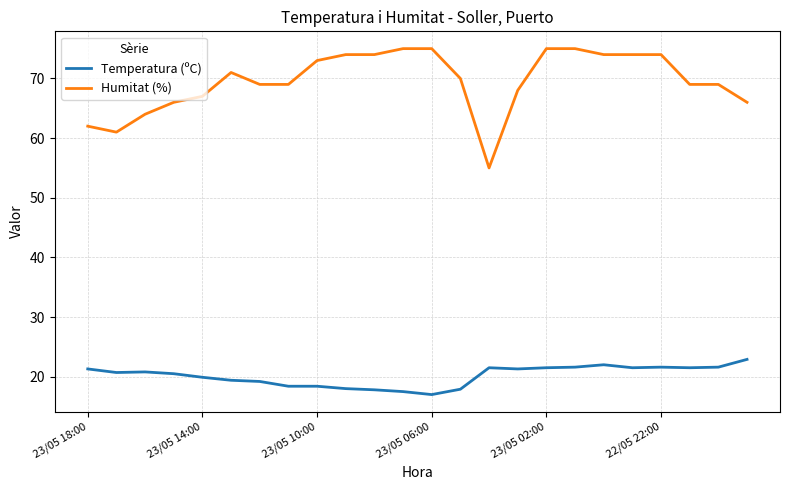

What is the smallest value displayed?

17.0